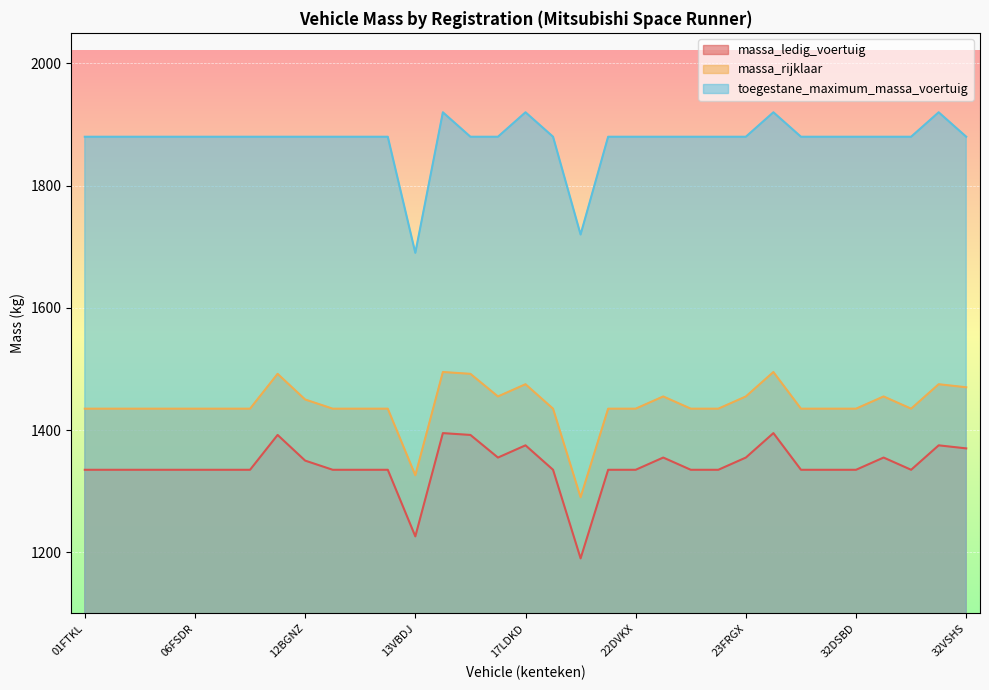

At which category does massa_ledig_voertuig reach its first local peak?

11VNNS